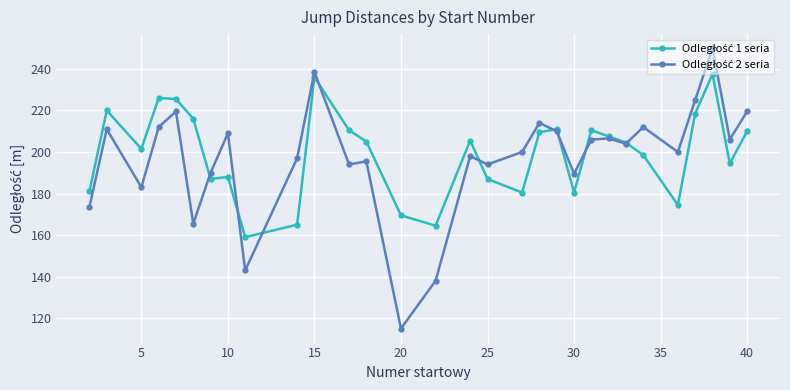

What is the greatest value displayed?

250.0